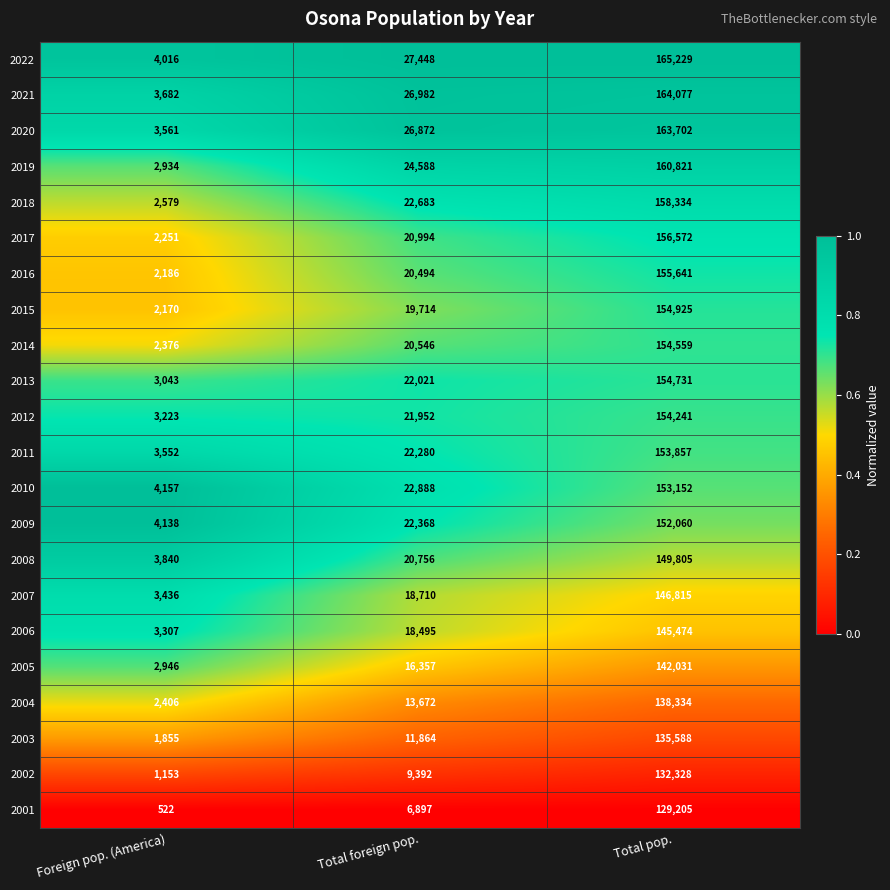

What is the difference between the highest and lowest values at Total foreign pop.?

20551